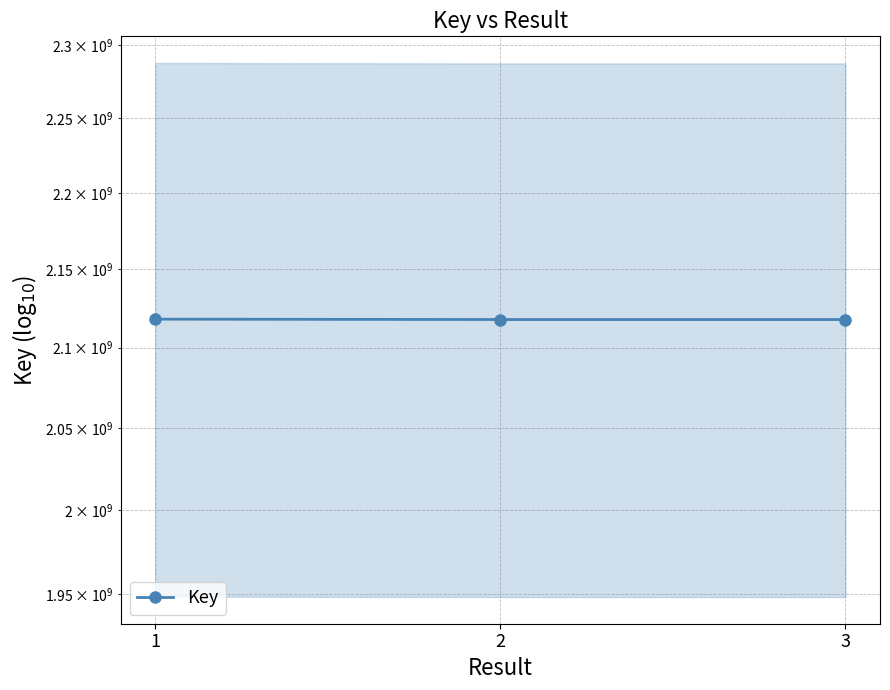

What is the difference between the values at 2 and 3?

602